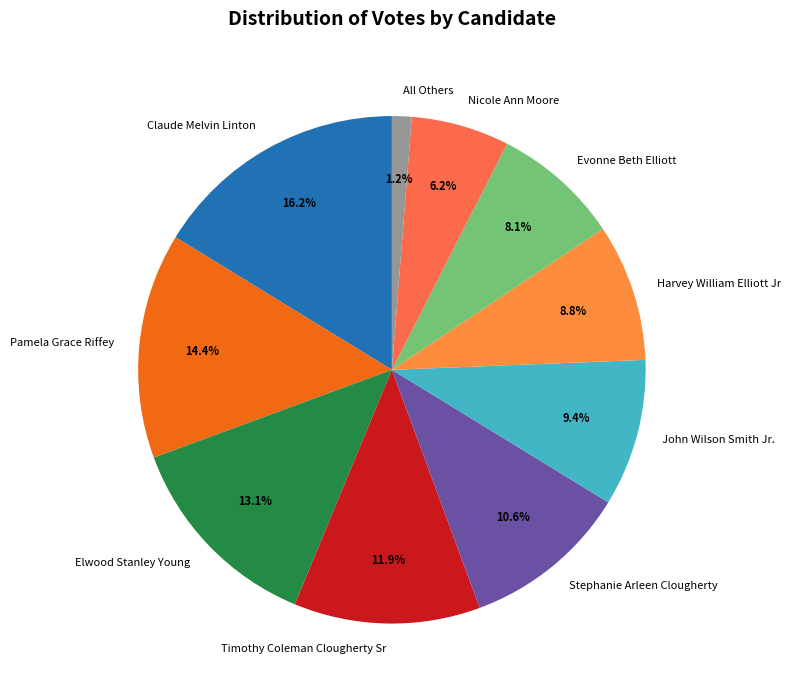

To the nearest percent, what percentage of the pie is John Wilson Smith Jr.?

9%